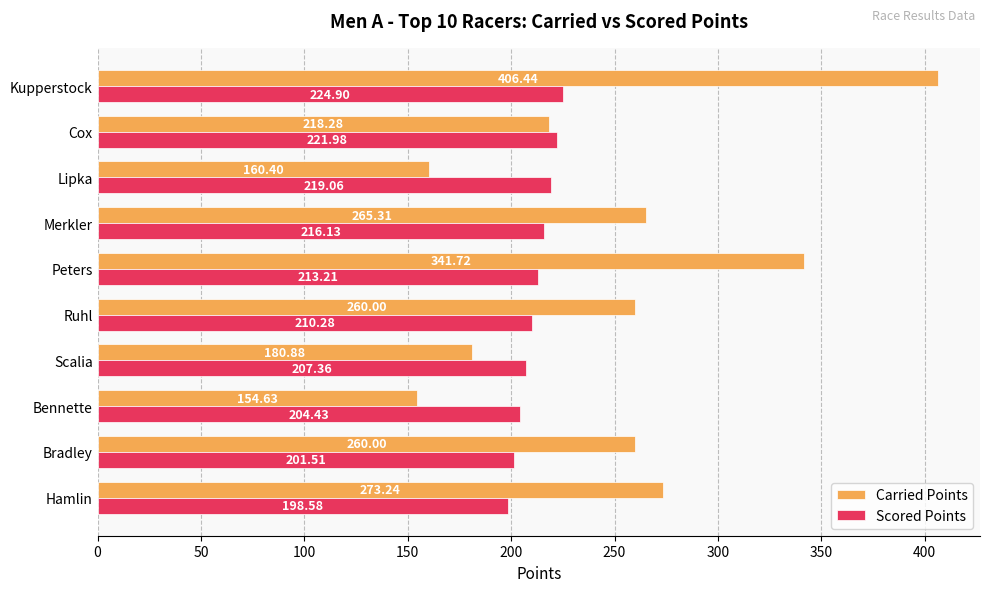

Which series has the largest total across all categories?

Carried Points